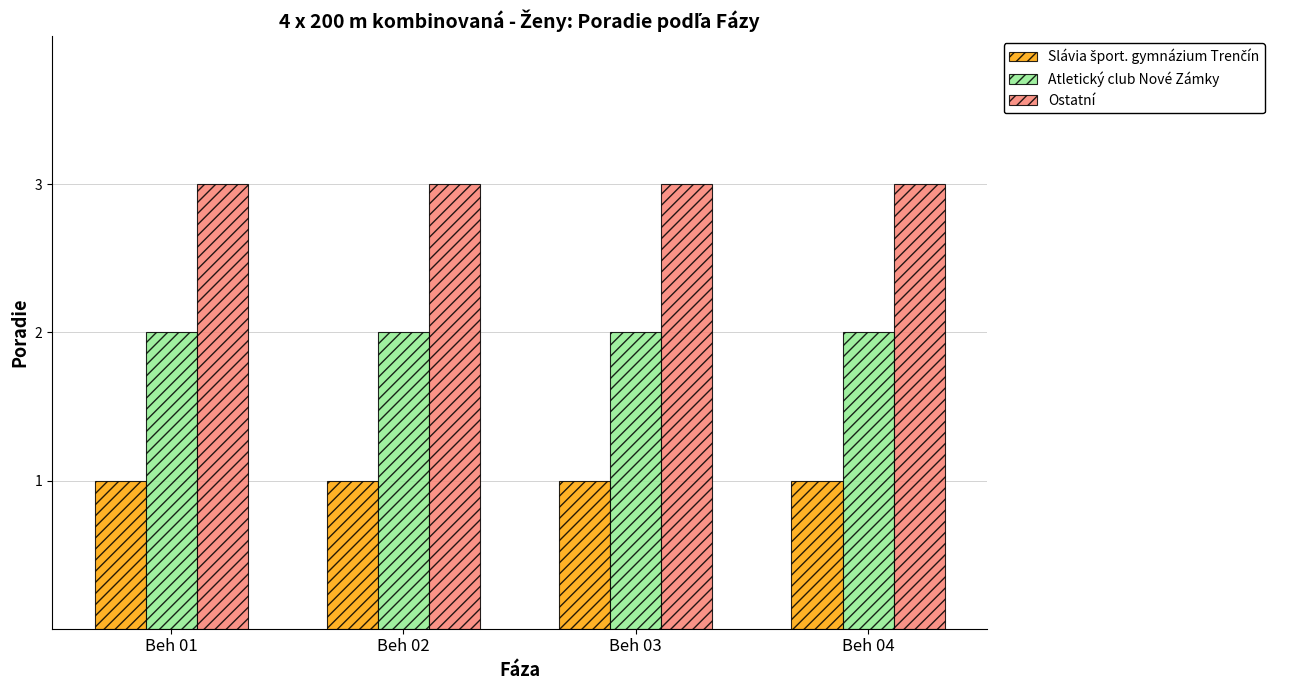

The value of Ostatní at Beh 04 is 3. True or false?

True